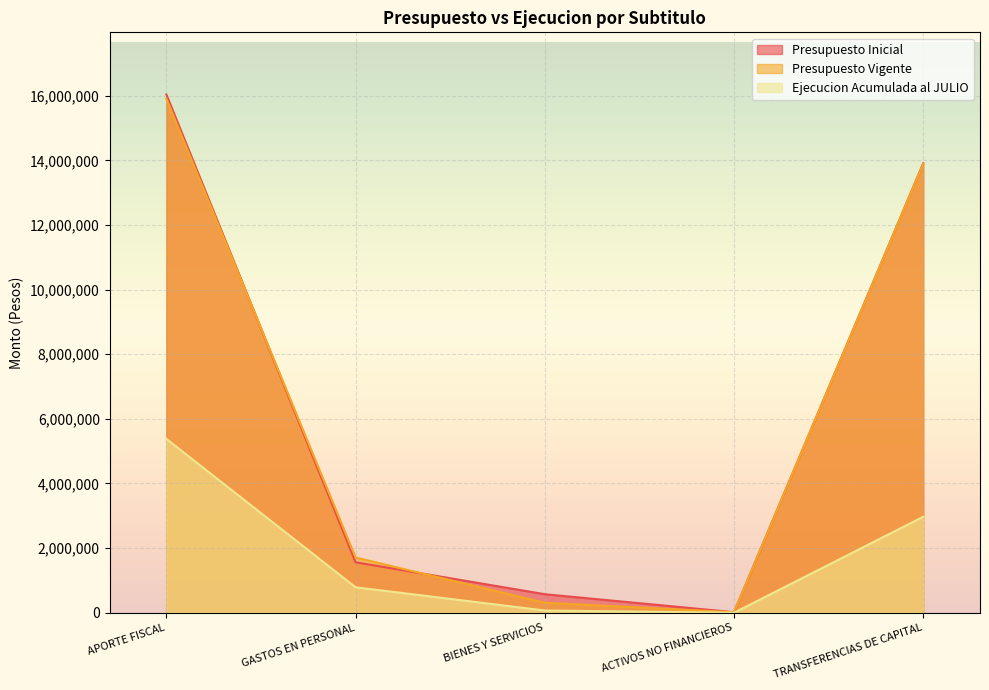

Where does the Presupuesto Inicial series first go above 1561495?

APORTE FISCAL